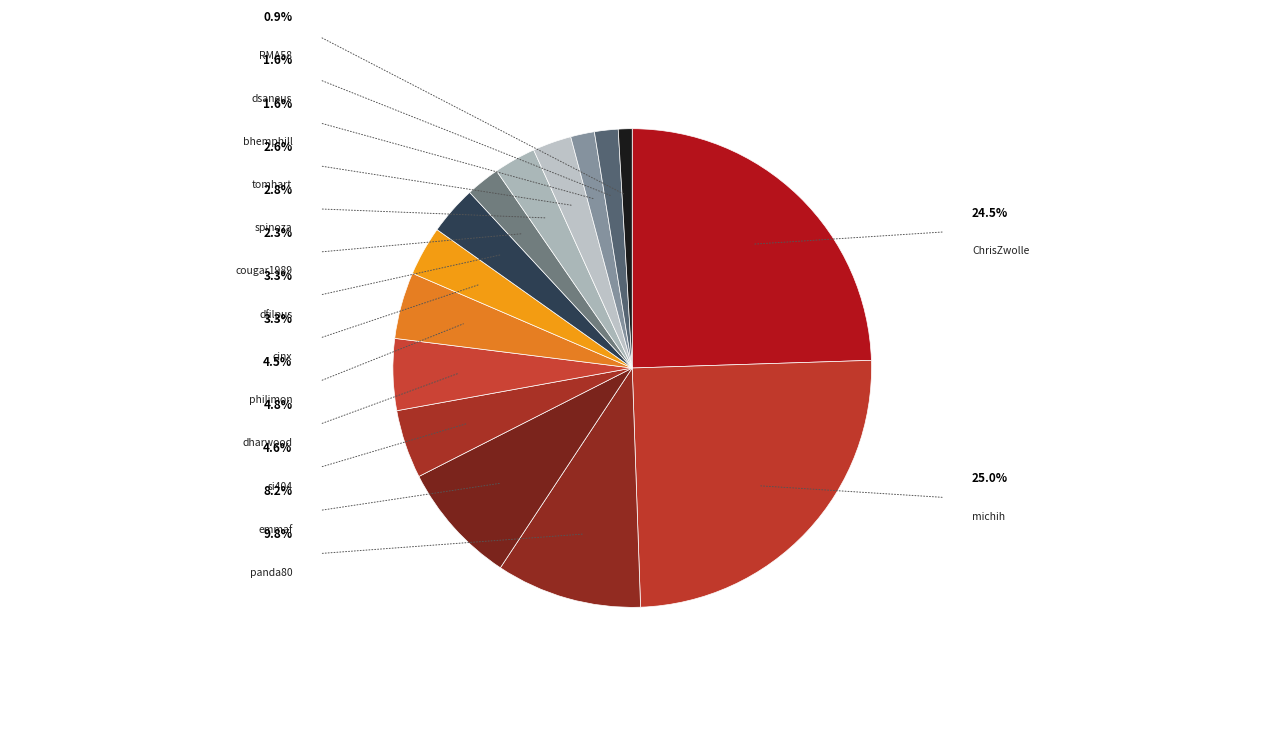

Which category has the smallest portion of the pie?

RMA58